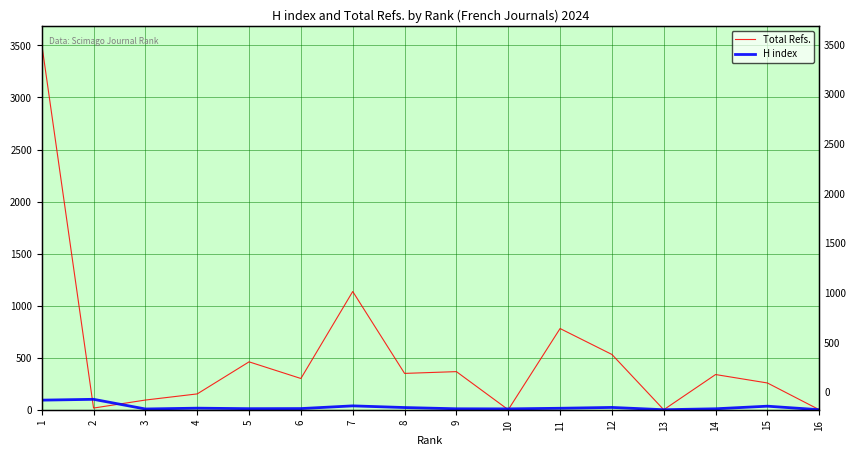

True or false: Total Refs. has more than 1 points higher than both neighbors.

True